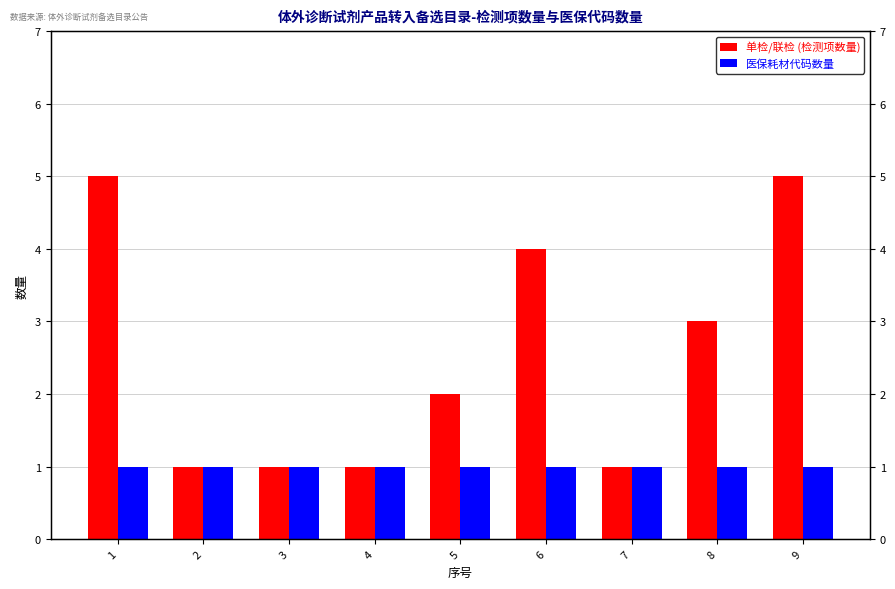

What is the value of the 单检/联检 (检测项数量) bar at the 9th from the left?

5